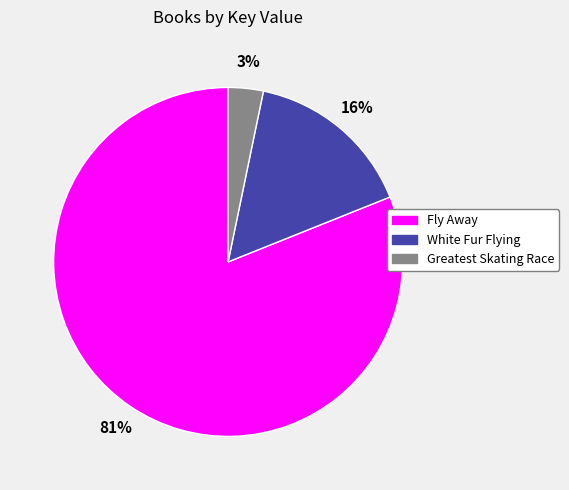

Is it true that White Fur Flying is 5% of the pie?

False